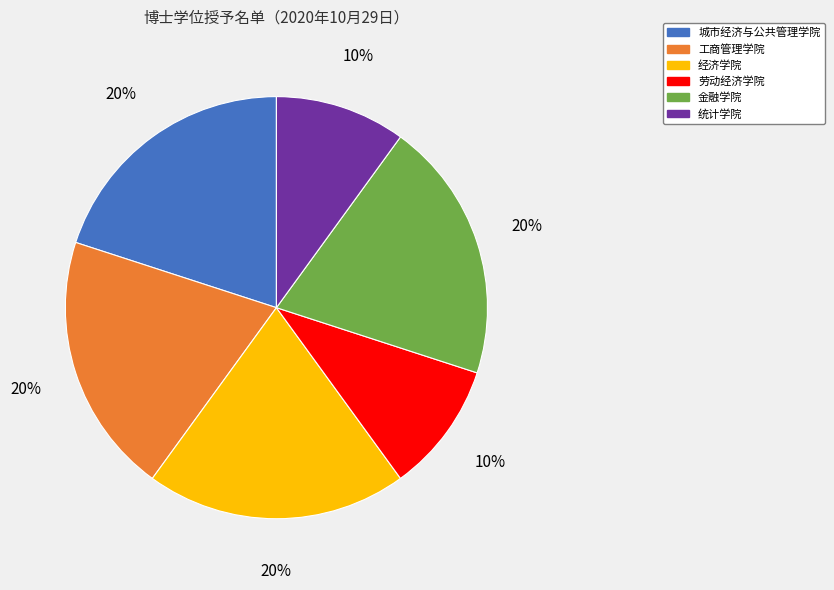

To the nearest percent, what is the combined percentage of 金融学院 and 经济学院?

40%